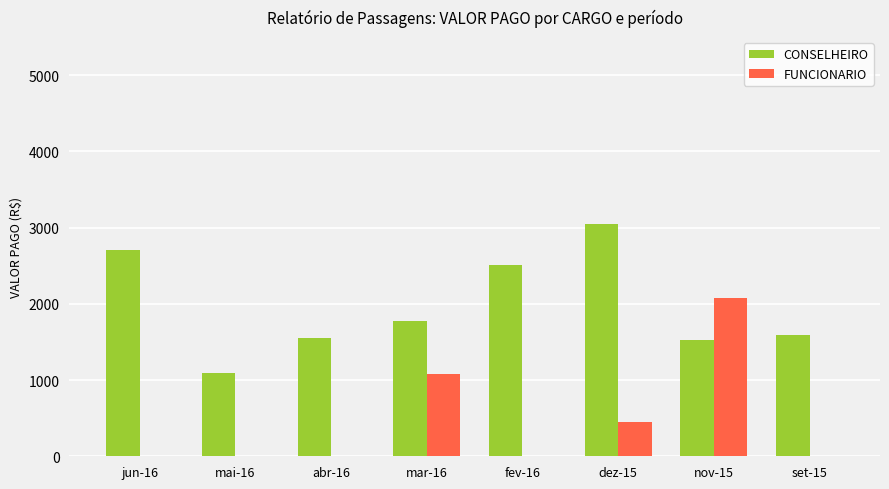

What is the total value across all series at mai-16?

1089.9